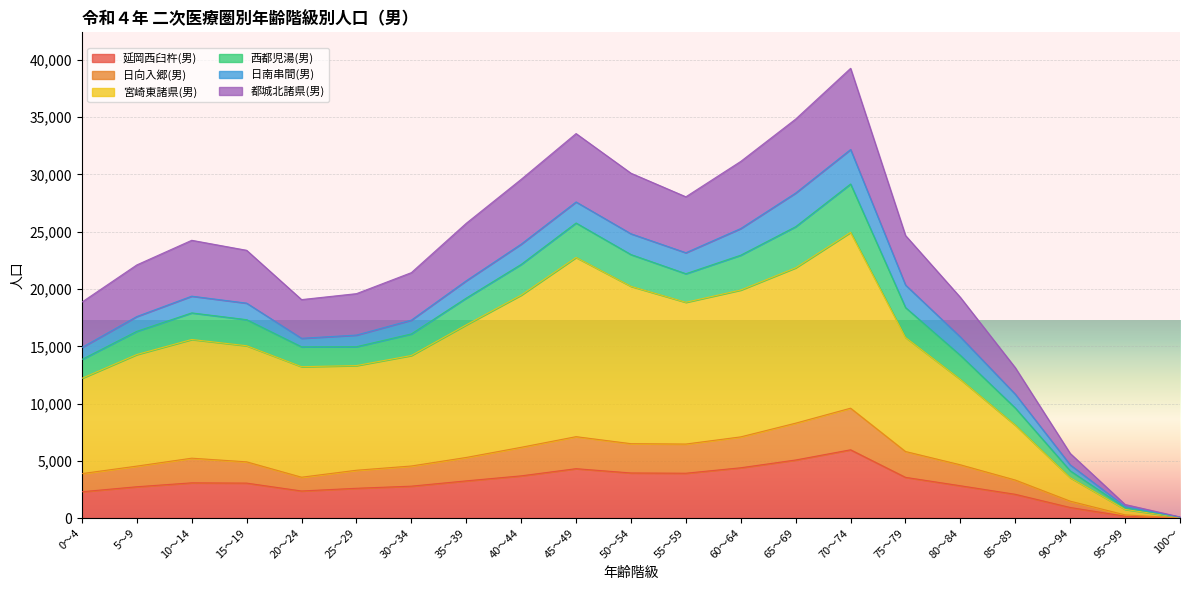

What is the greatest value displayed?

39264